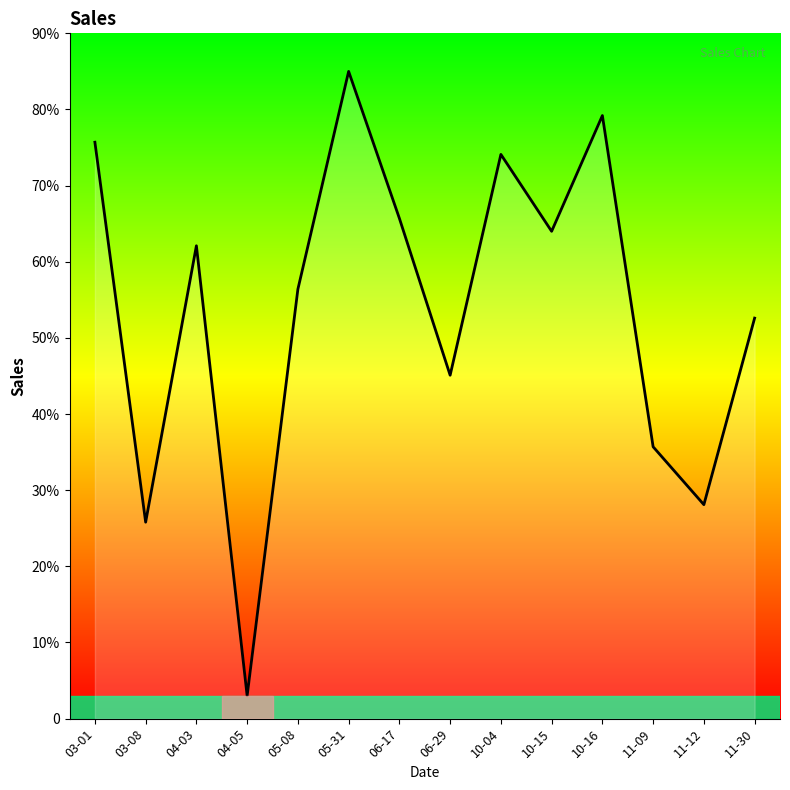

Does the chart have visible grid lines?

No